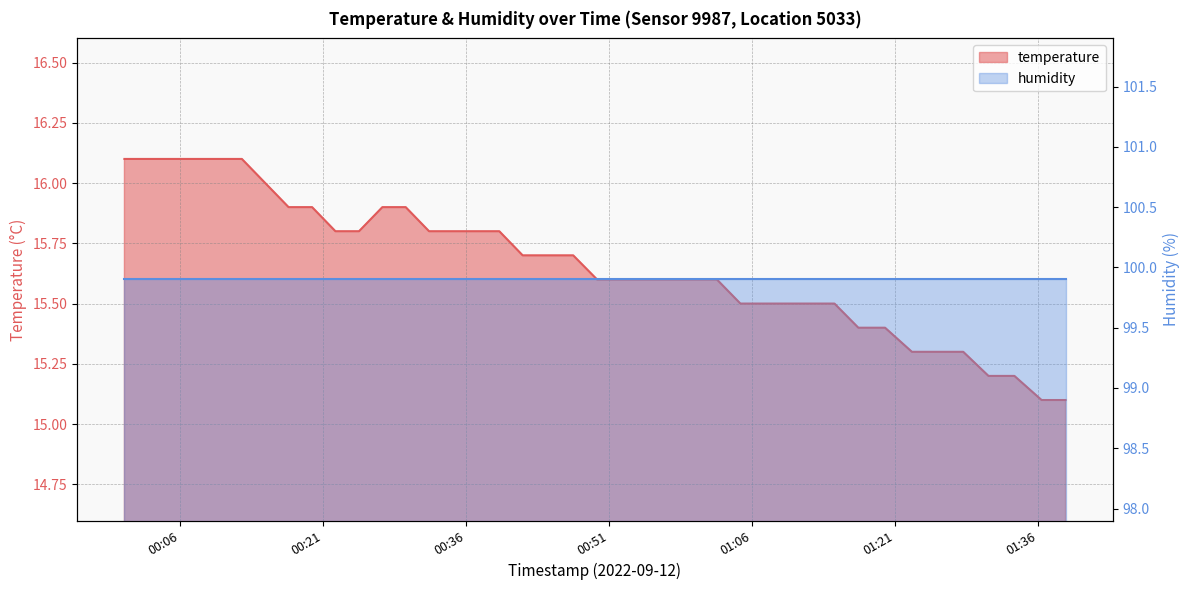

How many categories are shown in the chart?

40